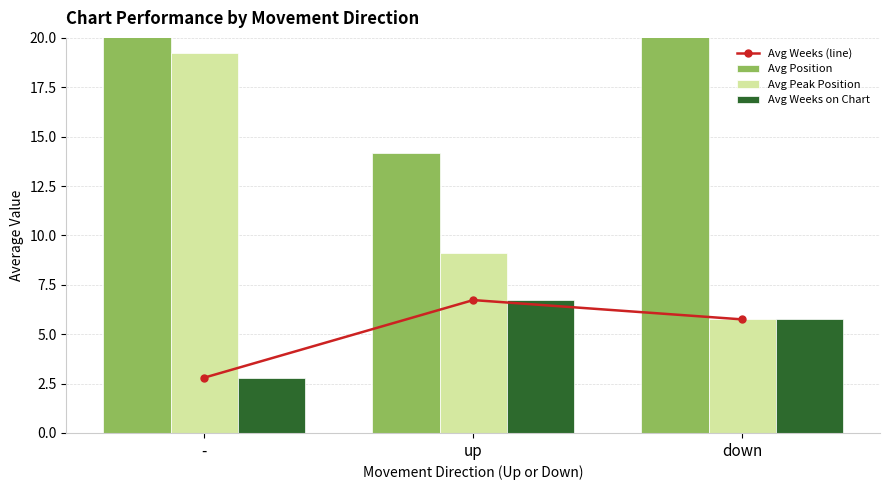

The value of Avg Weeks (line) at up is 2.2. True or false?

False